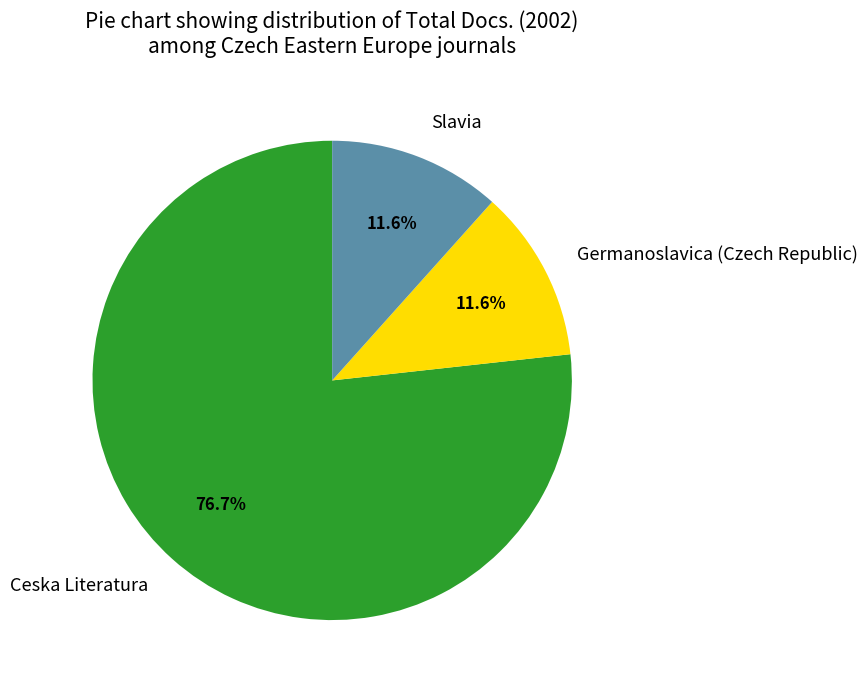

Is it true that Slavia is 25% of the pie?

False